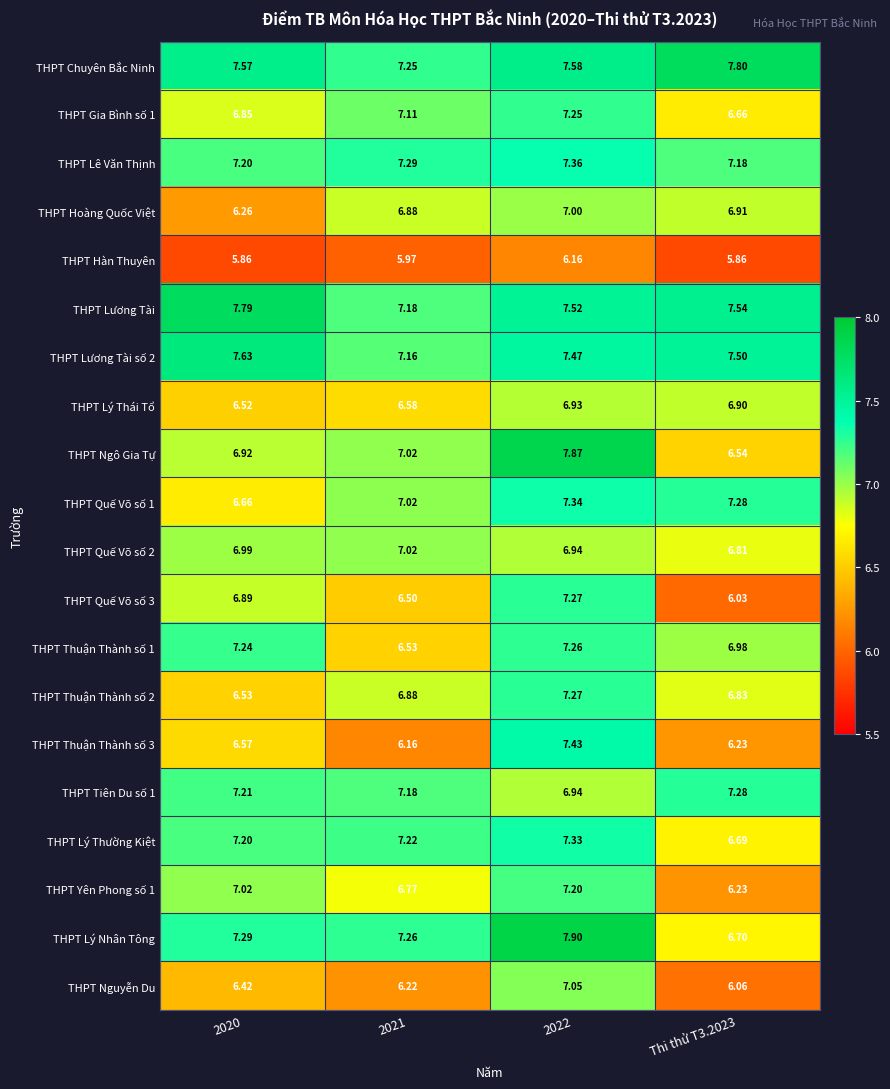

Which series has the largest range (max minus min)?

THPT Ngô Gia Tự